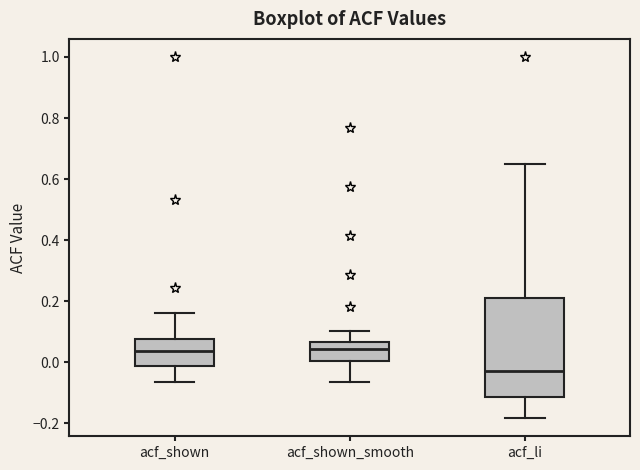

Which box is the tallest, from its lower edge to its upper edge?

acf_li